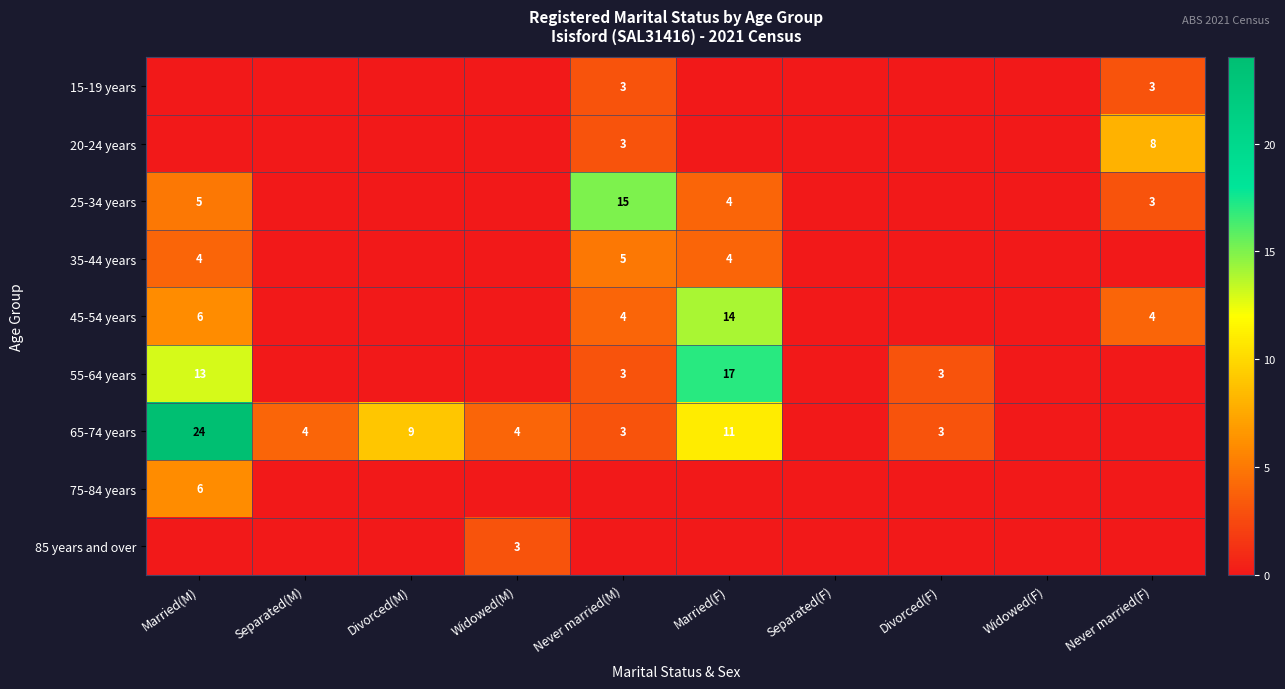

The 65-74 years series shows 2 at Widowed(M). True or false?

False